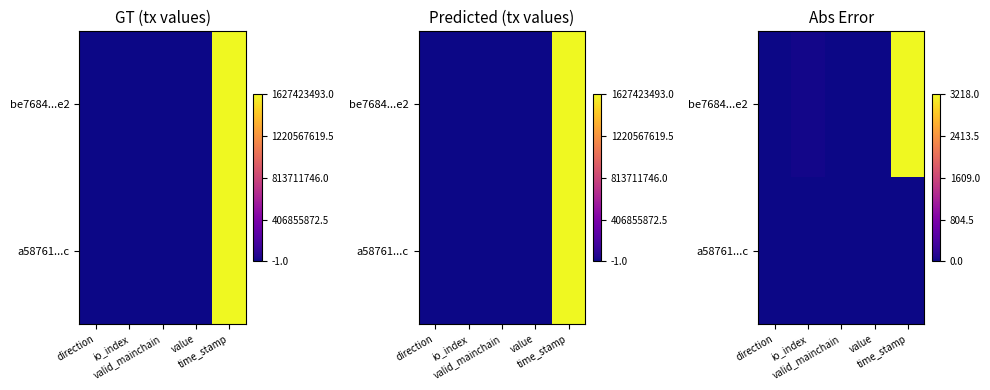

Which category has the highest value across all series?

time_stamp